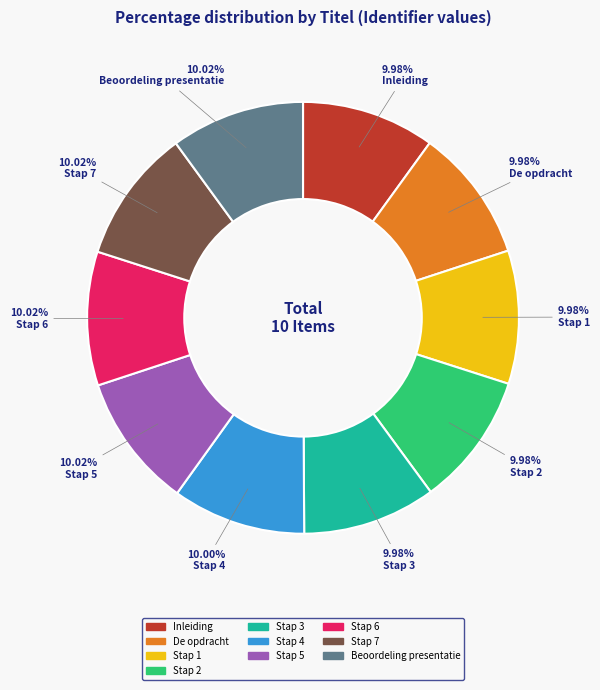

Does Stap 4 account for over 50% of the chart?

No